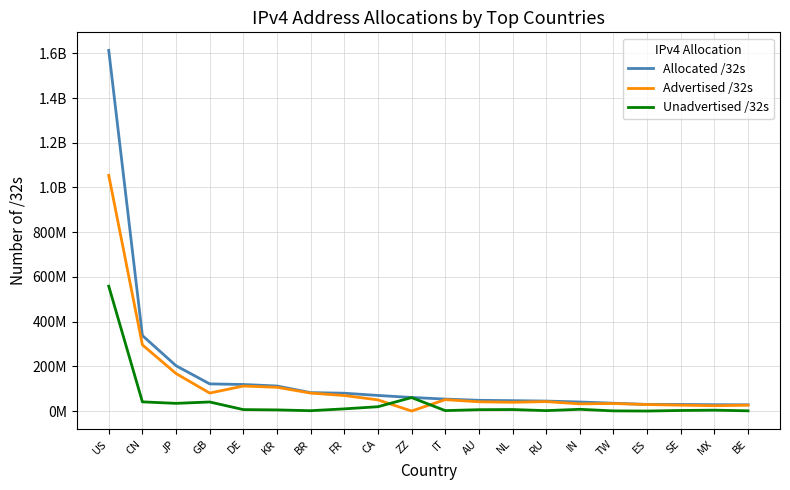

What are all the series names shown in the legend?

Allocated /32s, Advertised /32s, Unadvertised /32s